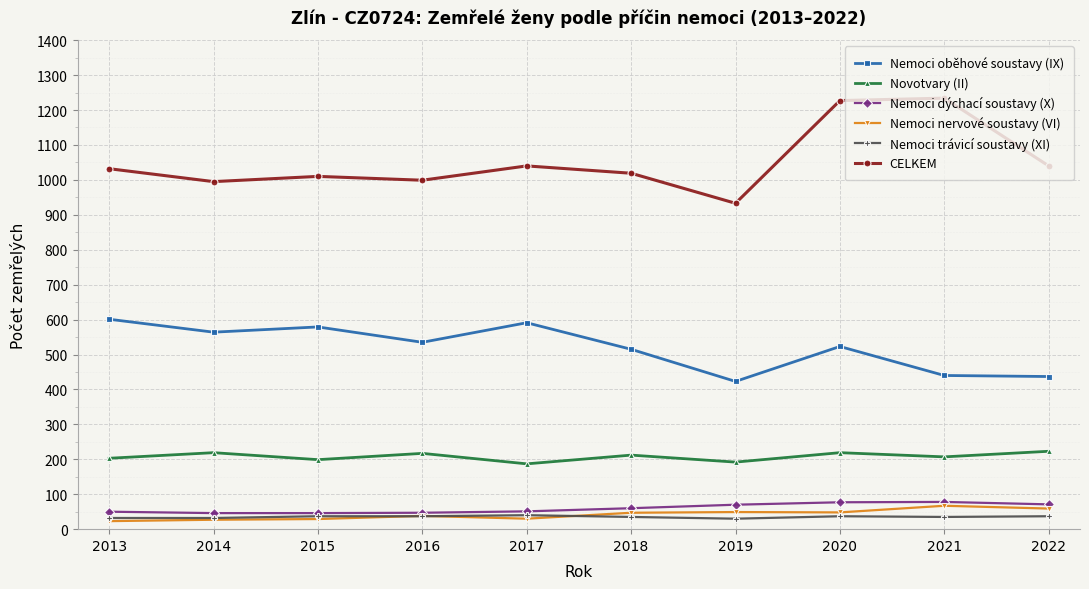

What are all the series names shown in the legend?

Nemoci oběhové soustavy (IX), Novotvary (II), Nemoci dýchací soustavy (X), Nemoci nervové soustavy (VI), Nemoci trávicí soustavy (XI), CELKEM